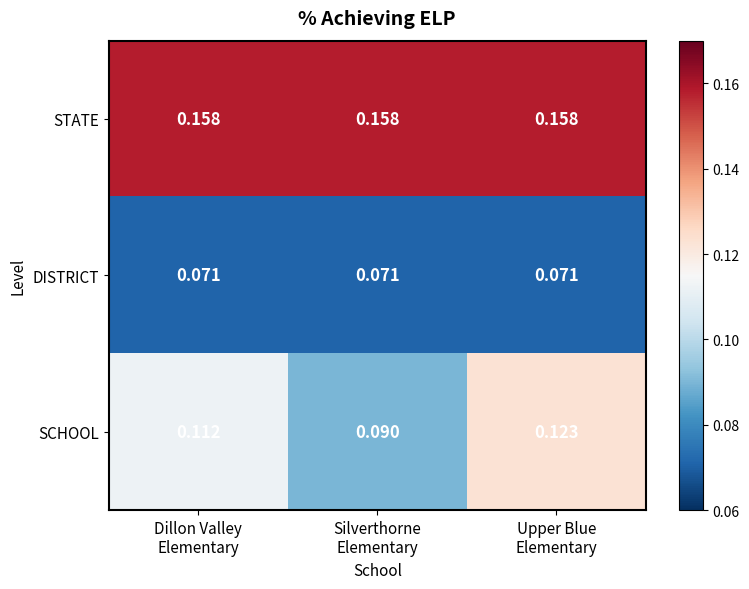

Which series has the largest total across all categories?

STATE